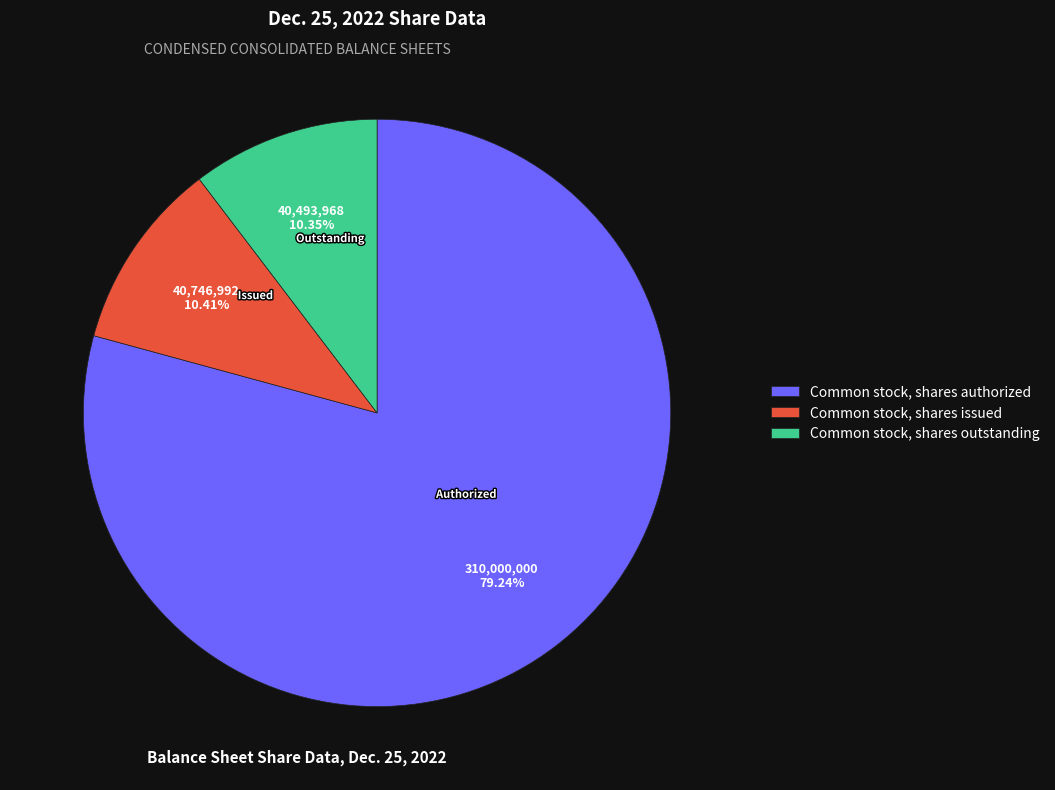

Which slice is the largest?

Common stock, shares authorized